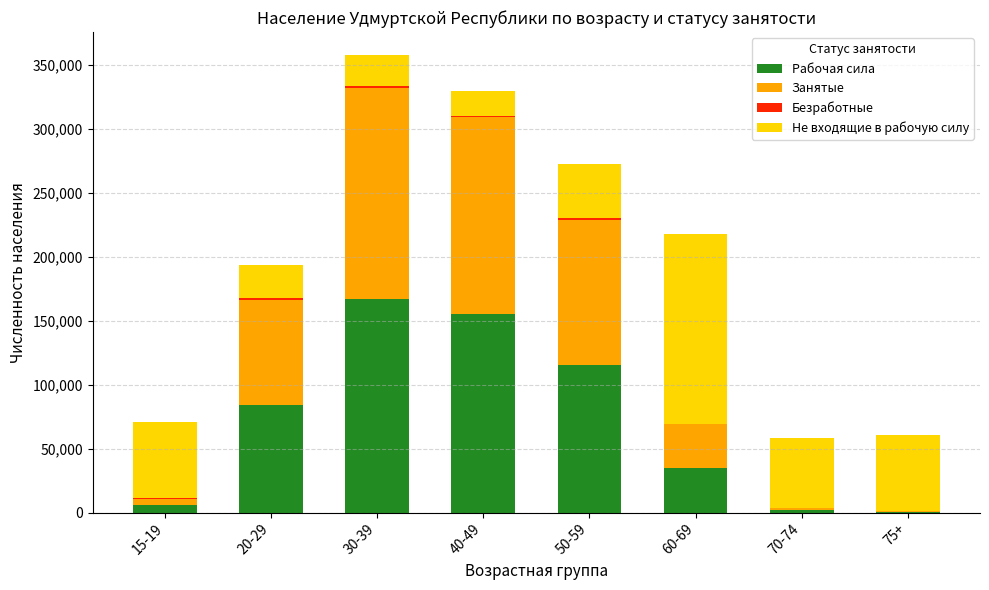

What is the sum of all Рабочая сила values?

562908